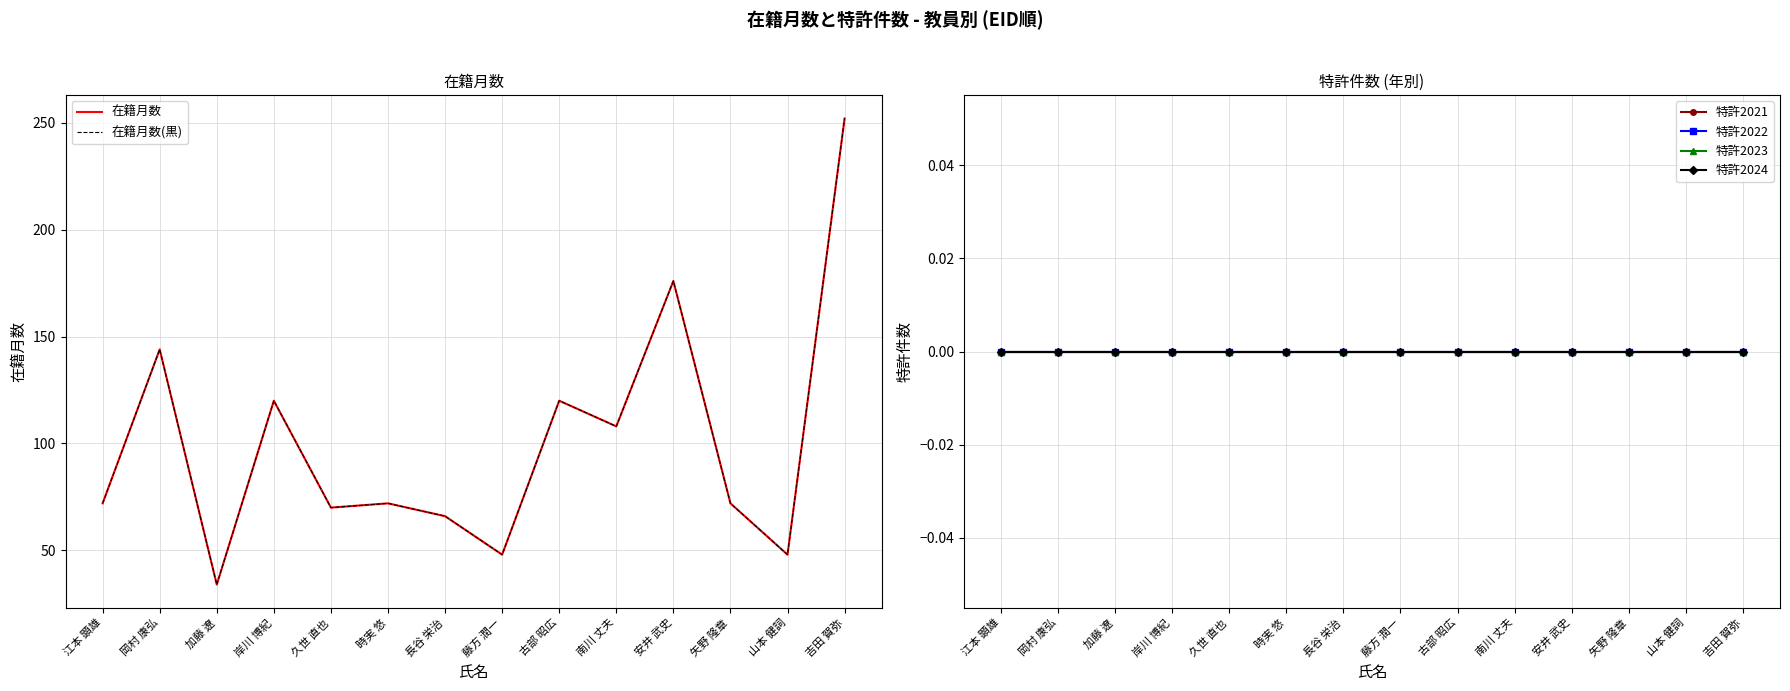

Is this an area chart (filled region under the line)?

No